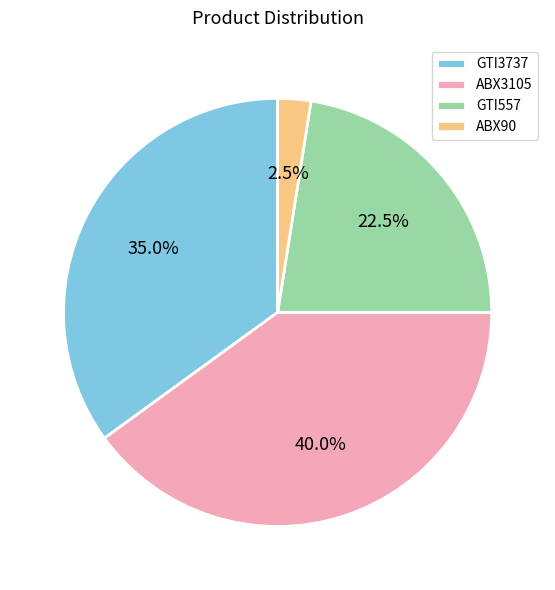

Between ABX3105 and GTI557, which is larger?

ABX3105